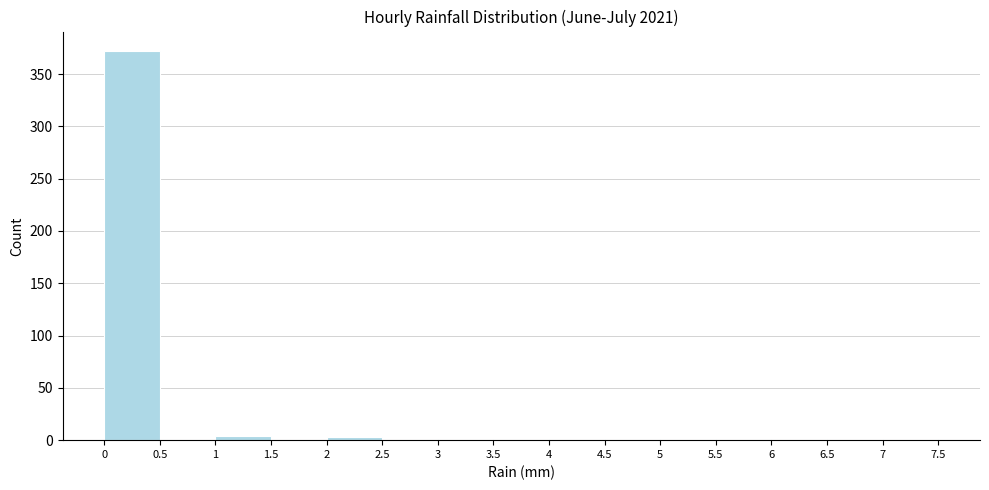

What is the height of the bar covering 0 to 0.5 on the x-axis? The values are not printed on the chart, so give them approximately, as read against the axis.

370